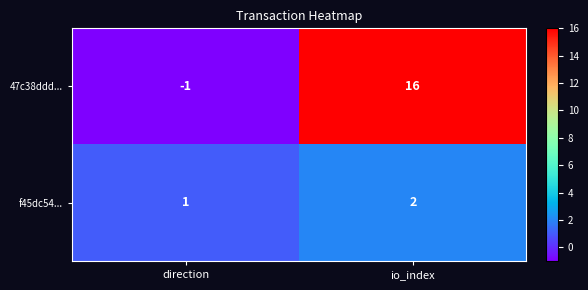

At which label is 47c38ddd... closest to 7?

direction